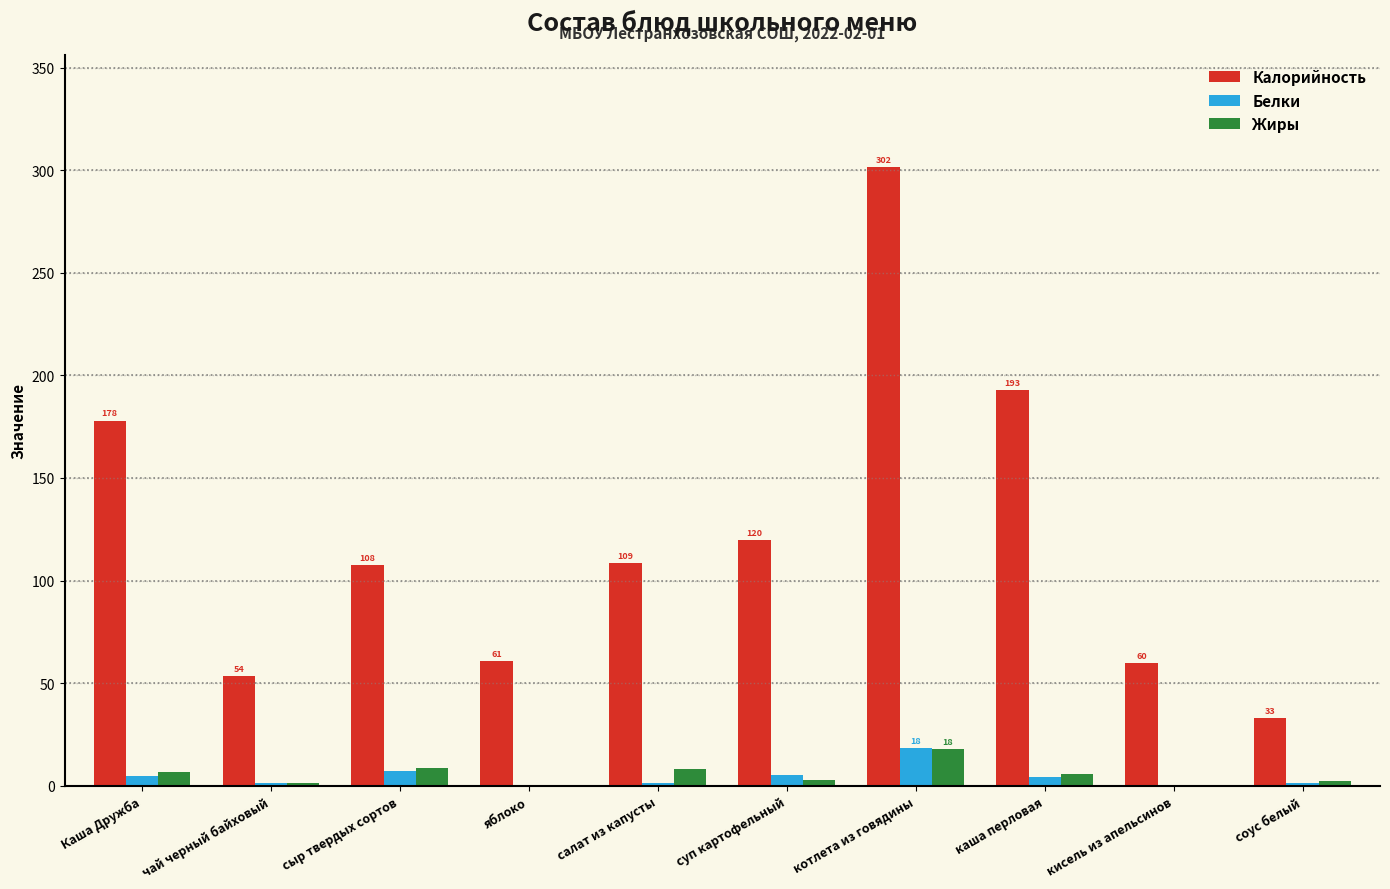

What is the sum of the Белки values at каша перловая and кисель из апельсинов?

4.8